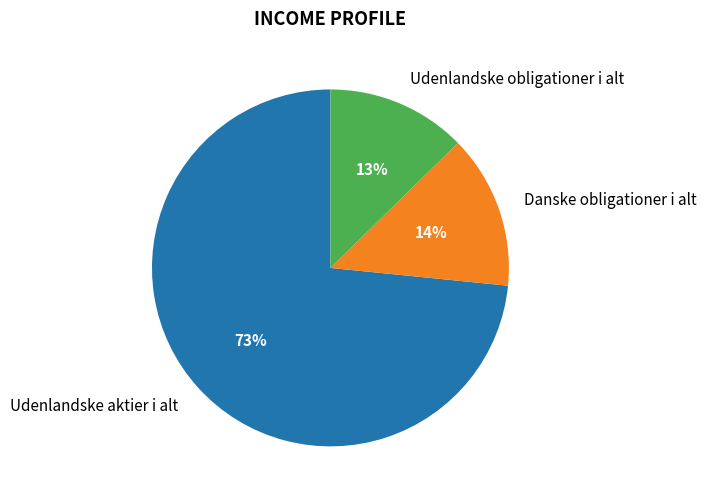

To the nearest percent, what is the difference between the Danske obligationer i alt and Udenlandske obligationer i alt slice percentages?

1%